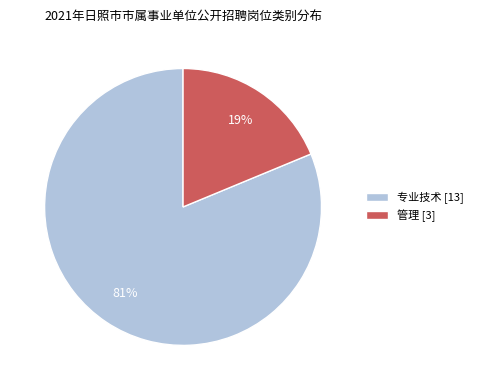

True or false: 管理 accounts for 32% of the total.

False